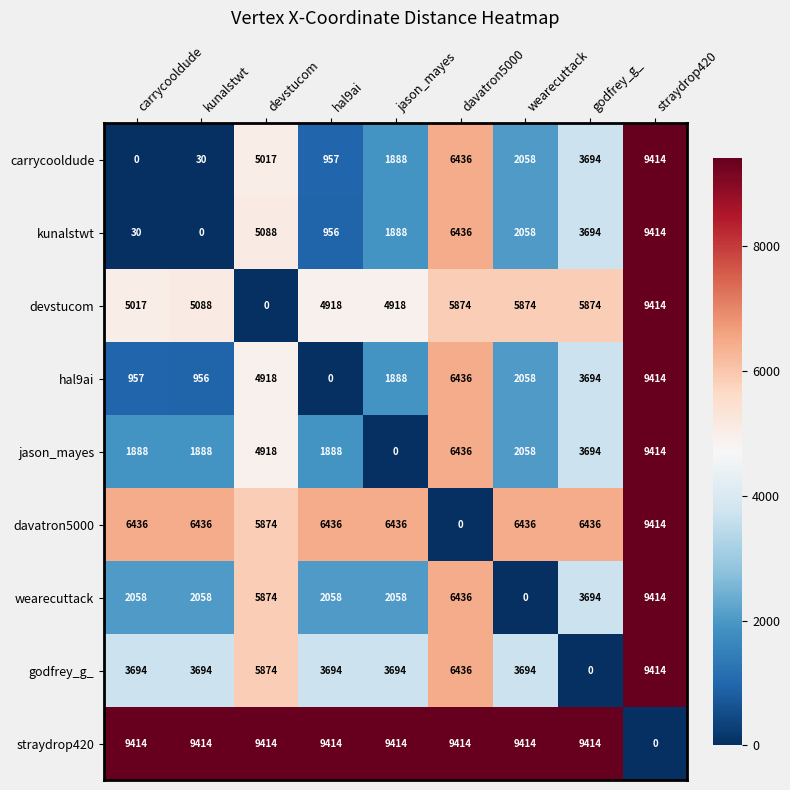

At how many categories does at least one series exceed 3828?

9